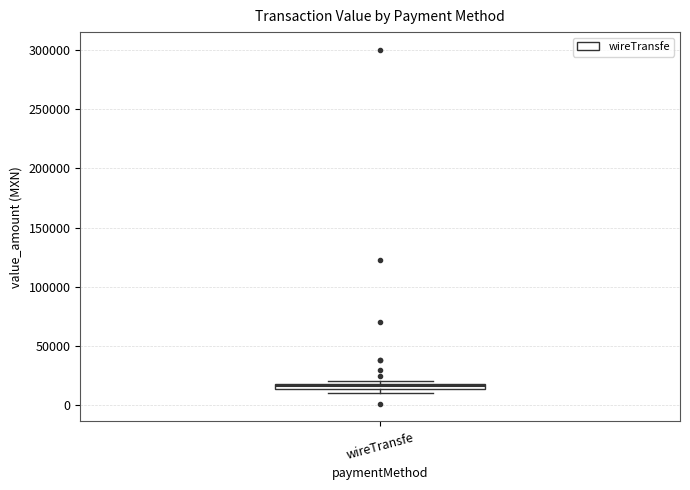

Where is the lower edge of the box for wireTransfe on the y-axis? The values are not printed on the chart, so give them approximately, as read against the axis.

15000